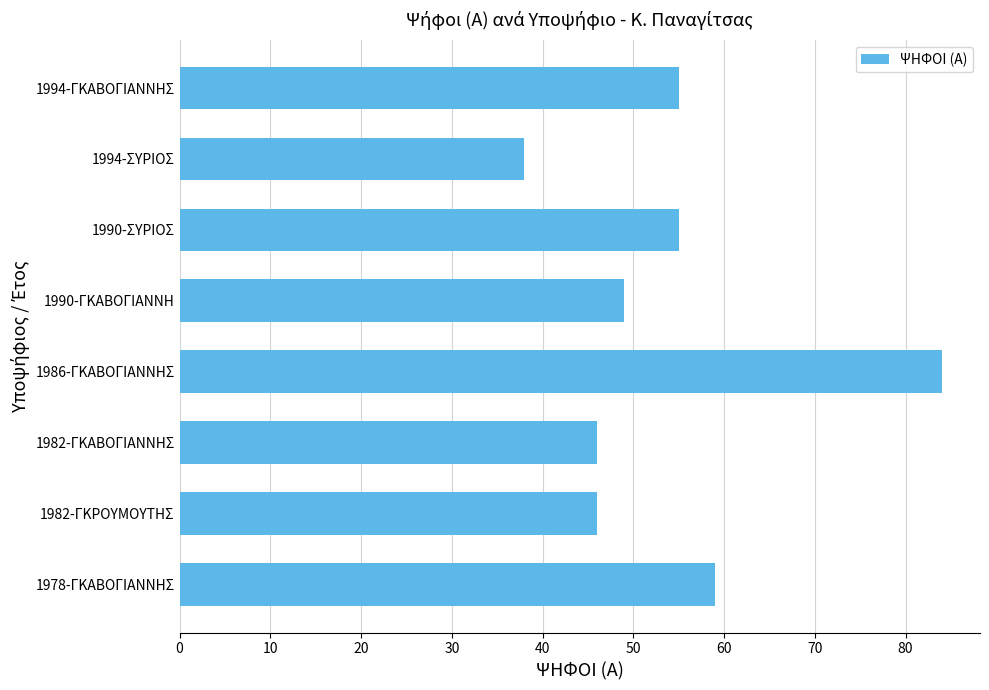

What is the maximum value shown in the chart?

84